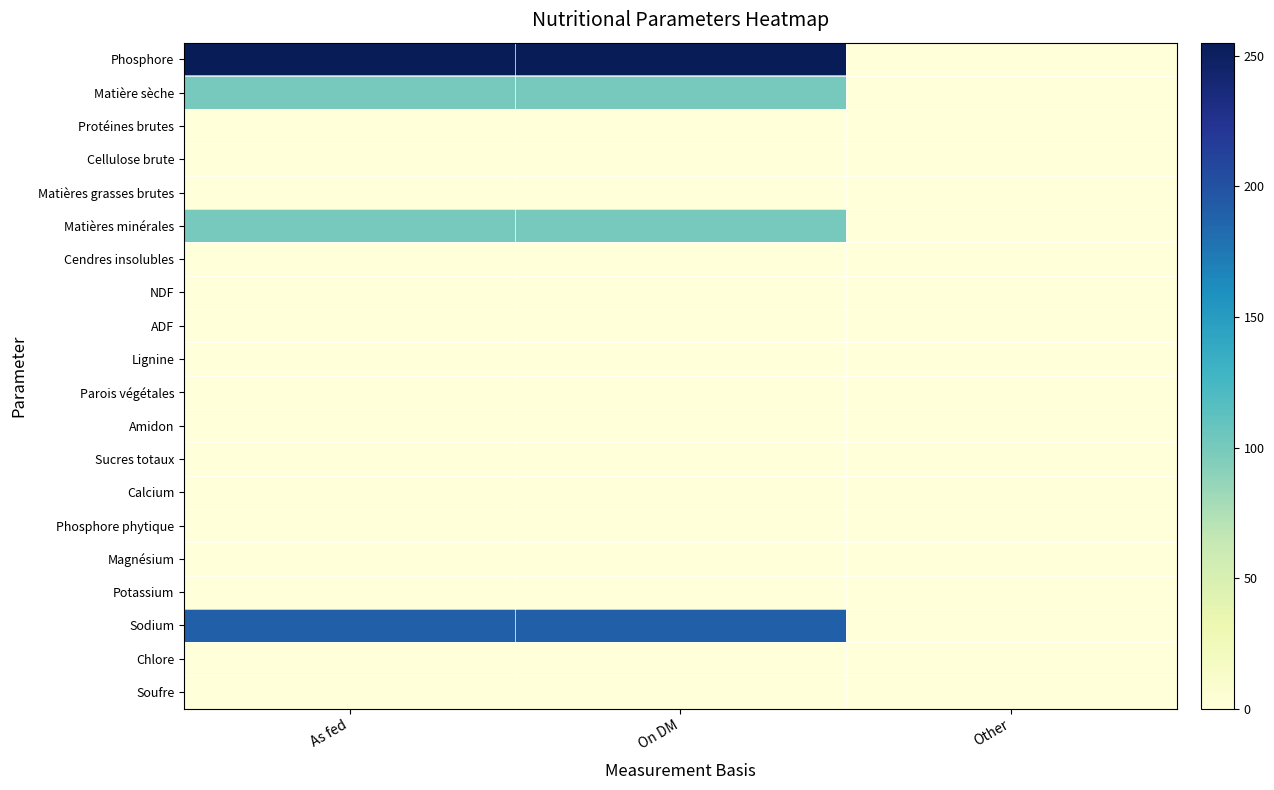

Reading left to right, list all the values displayed in this chart.

Phosphore: As fed=255.0	On DM=255.0	Other=0.0
Matière sèche: As fed=99.9	On DM=100.0	Other=0.0
Protéines brutes: As fed=0.0	On DM=0.0	Other=0.0
Cellulose brute: As fed=0.0	On DM=0.0	Other=0.0
Matières grasses brutes: As fed=0.0	On DM=0.0	Other=0.0
Matières minérales: As fed=99.9	On DM=100.0	Other=0.0
Cendres insolubles: As fed=0.0	On DM=0.0	Other=0.0
NDF: As fed=0.0	On DM=0.0	Other=0.0
ADF: As fed=0.0	On DM=0.0	Other=0.0
Lignine: As fed=0.0	On DM=0.0	Other=0.0
Parois végétales: As fed=0.0	On DM=0.0	Other=0.0
Amidon: As fed=0.0	On DM=0.0	Other=0.0
Sucres totaux: As fed=0.0	On DM=0.0	Other=0.0
Calcium: As fed=0.0	On DM=0.0	Other=0.0
Phosphore phytique: As fed=0.0	On DM=0.0	Other=0.0
Magnésium: As fed=0.0	On DM=0.0	Other=0.0
Potassium: As fed=0.0	On DM=0.0	Other=0.0
Sodium: As fed=190.0	On DM=190.0	Other=0.0
Chlore: As fed=0.0	On DM=0.0	Other=0.0
Soufre: As fed=0.0	On DM=0.0	Other=0.0